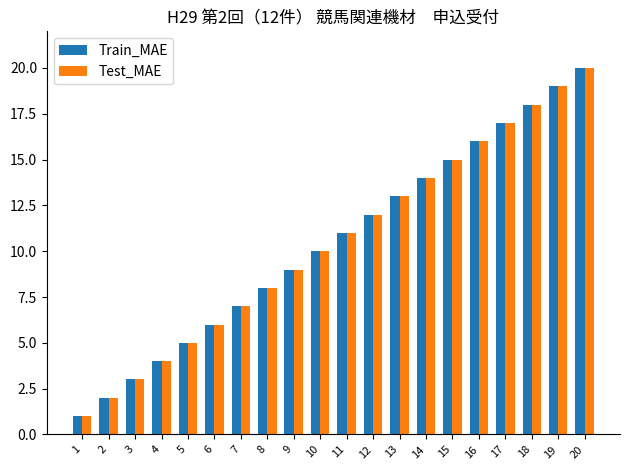

Reading left to right, transcribe all the data shown in this chart.

Train_MAE: 1	2	3	4	5	6	7	8	9	10	11	12	13	14	15	16	17	18	19	20
Test_MAE: 1	2	3	4	5	6	7	8	9	10	11	12	13	14	15	16	17	18	19	20